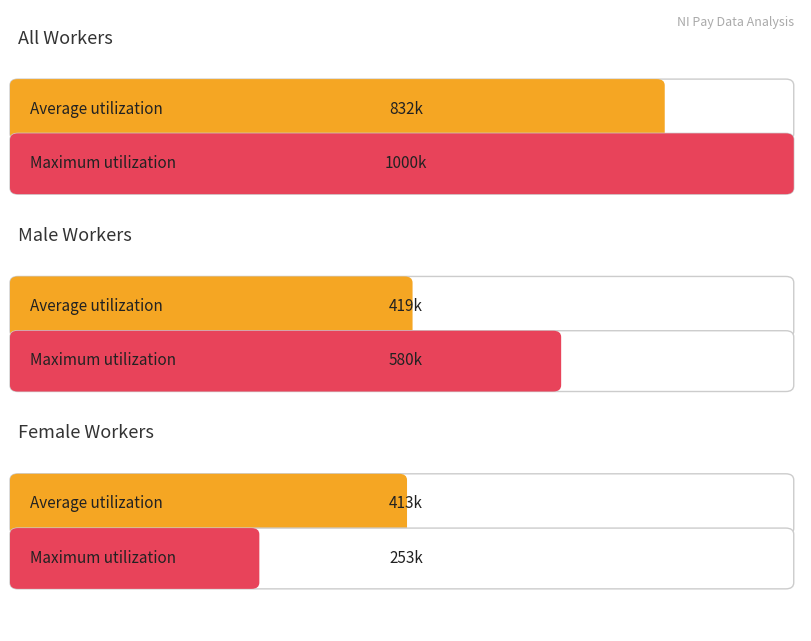

At which category is the sum across all series the highest?

All